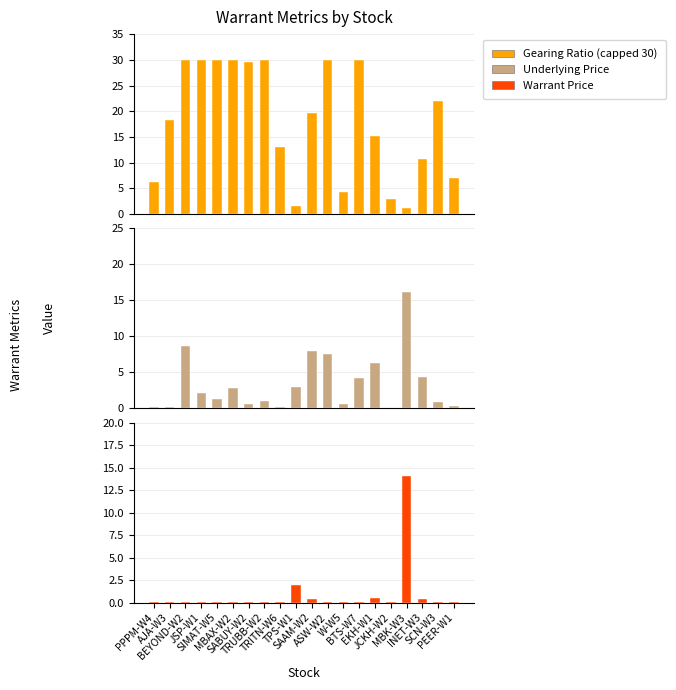

Which series has the widest spread of values?

Gearing Ratio